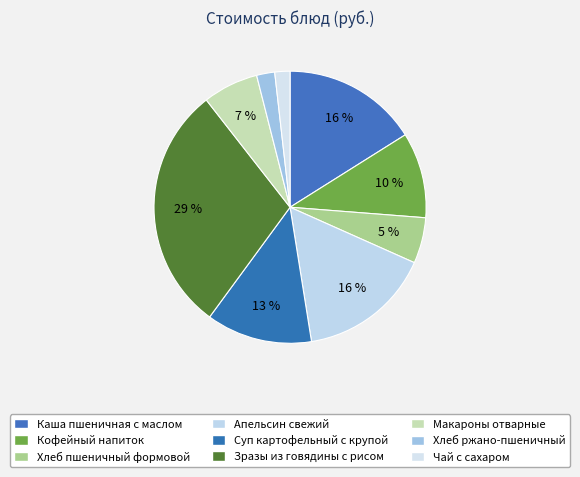

How many slices are in this pie chart?

9